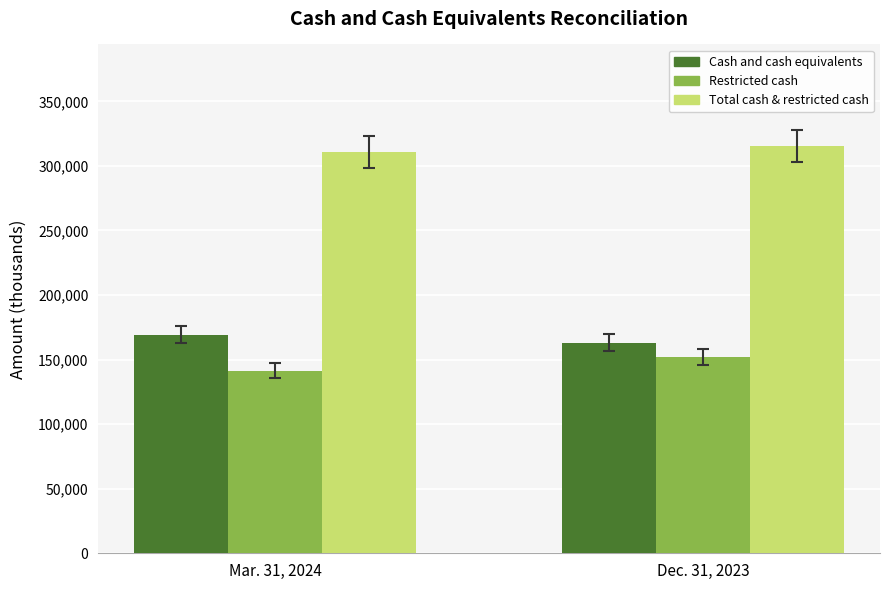

What is the total value across all series at Dec. 31, 2023?

630524